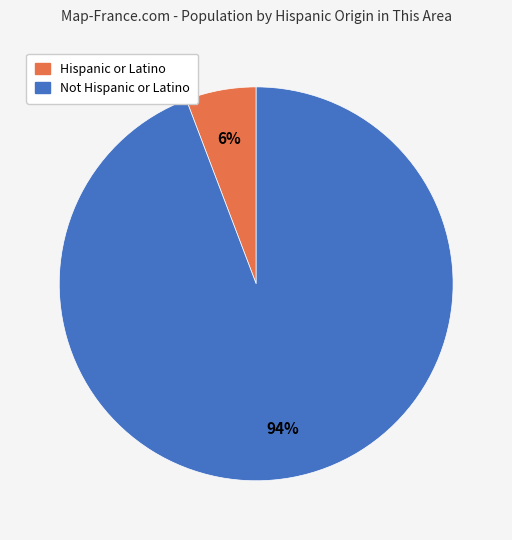

Is there a majority slice in this chart?

Yes